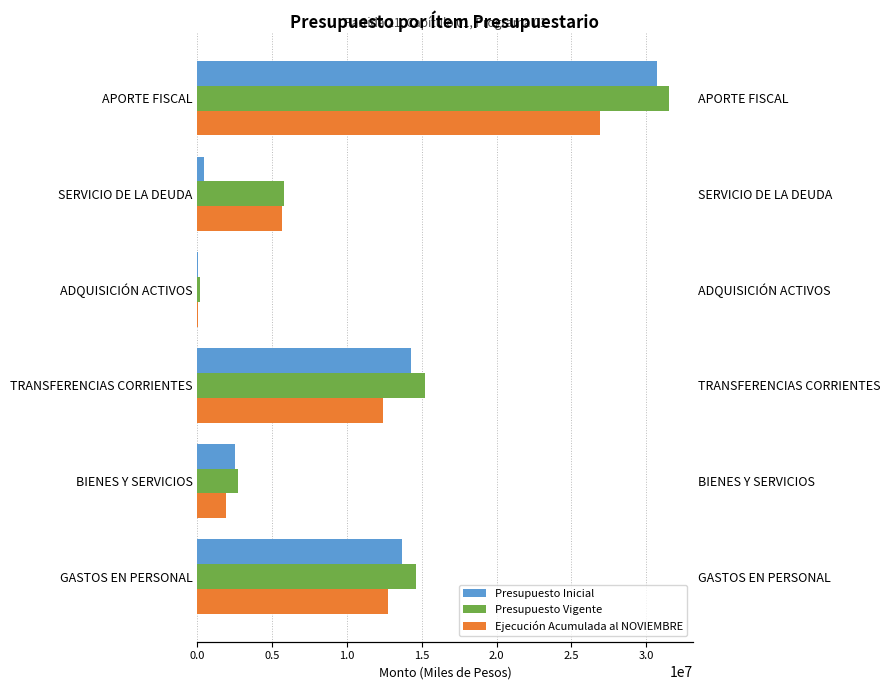

Which series has the largest total across all categories?

Presupuesto Vigente